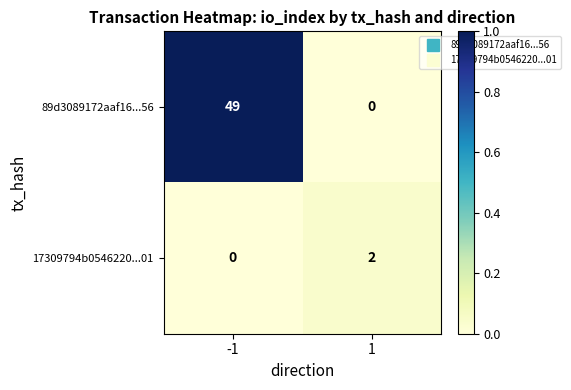

What is the difference between the 89d3089172aaf16...56 values at 1 and -1?

49